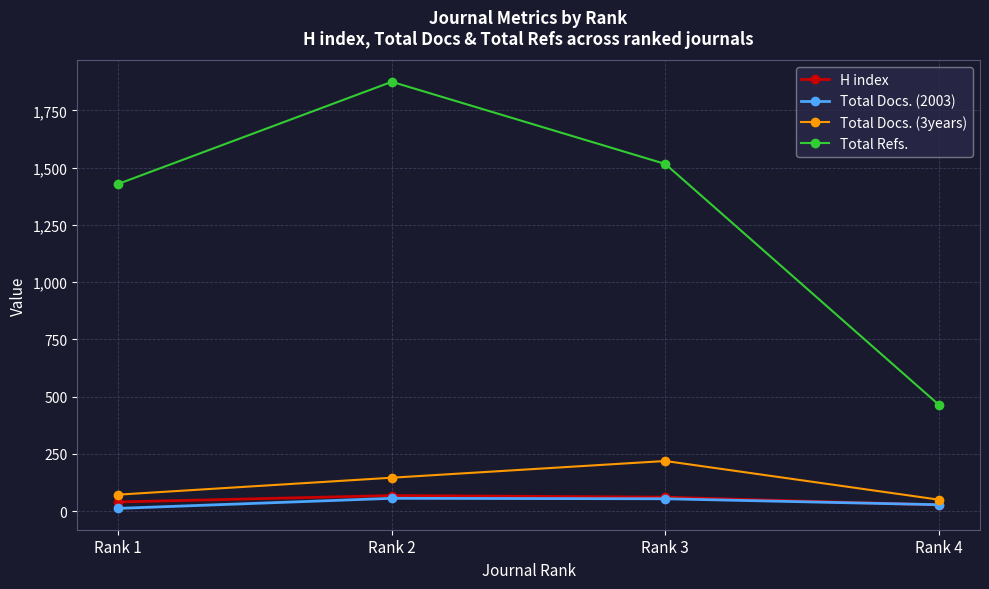

What is the sum of all Total Docs. (2003) values?

150